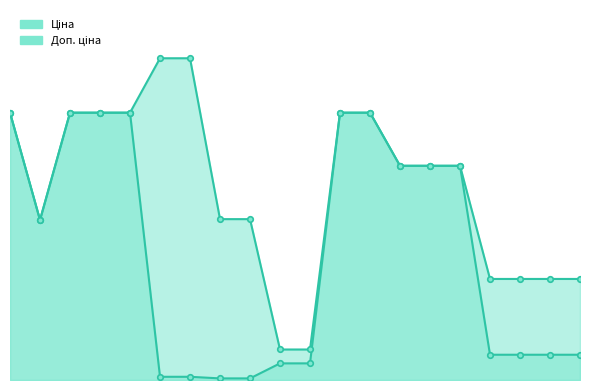

Reading left to right, what are all the values shown in this chart?

Ціна: 9480.1	5673.8	9480.1	9480.1	9480.1	114.1	114.1	57.0	57.0	589.9	589.9	9480.1	9480.1	7596.5	7596.5	7596.5	895.9	895.9	895.9	895.9
Доп. ціна: 9480.1	5673.8	9480.1	9480.1	9480.1	11410.0	11410.0	5705.0	5705.0	1081.7	1081.7	9480.1	9480.1	7596.5	7596.5	7596.5	3583.6	3583.6	3583.6	3583.6